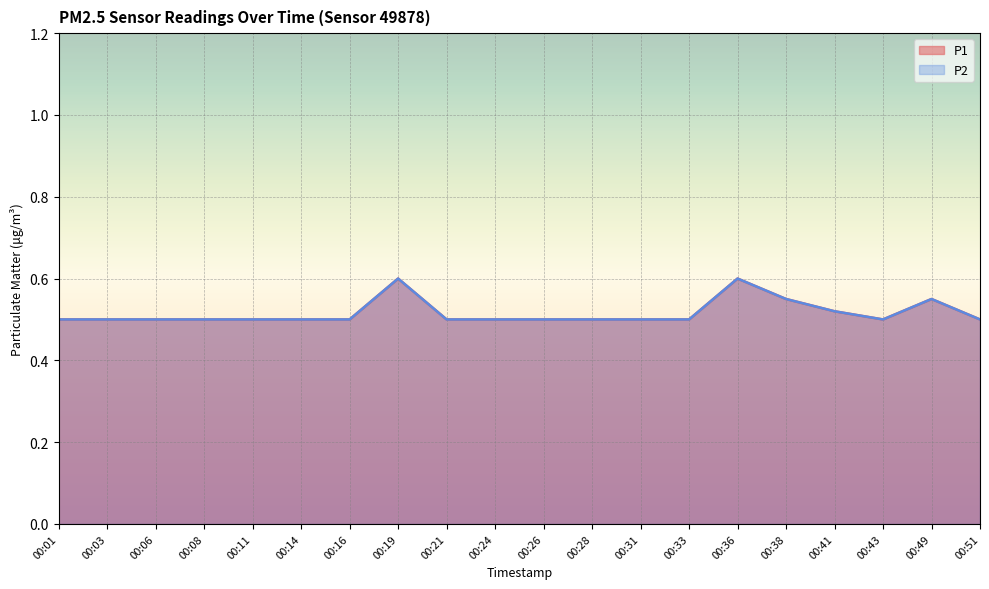

Reading right to left, transcribe all the data shown in this chart.

P1: 00:51=0.5	00:49=0.6	00:43=0.5	00:41=0.5	00:38=0.6	00:36=0.6	00:33=0.5	00:31=0.5	00:28=0.5	00:26=0.5	00:24=0.5	00:21=0.5	00:19=0.6	00:16=0.5	00:14=0.5	00:11=0.5	00:08=0.5	00:06=0.5	00:03=0.5	00:01=0.5
P2: 00:51=0.5	00:49=0.6	00:43=0.5	00:41=0.5	00:38=0.6	00:36=0.6	00:33=0.5	00:31=0.5	00:28=0.5	00:26=0.5	00:24=0.5	00:21=0.5	00:19=0.6	00:16=0.5	00:14=0.5	00:11=0.5	00:08=0.5	00:06=0.5	00:03=0.5	00:01=0.5